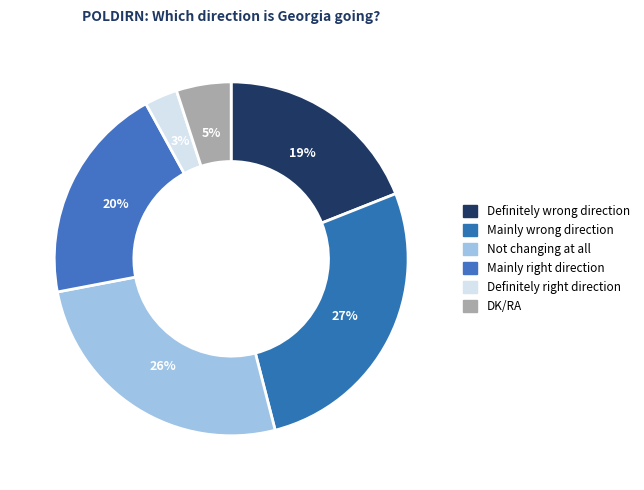

Count the number of slices in the pie.

6